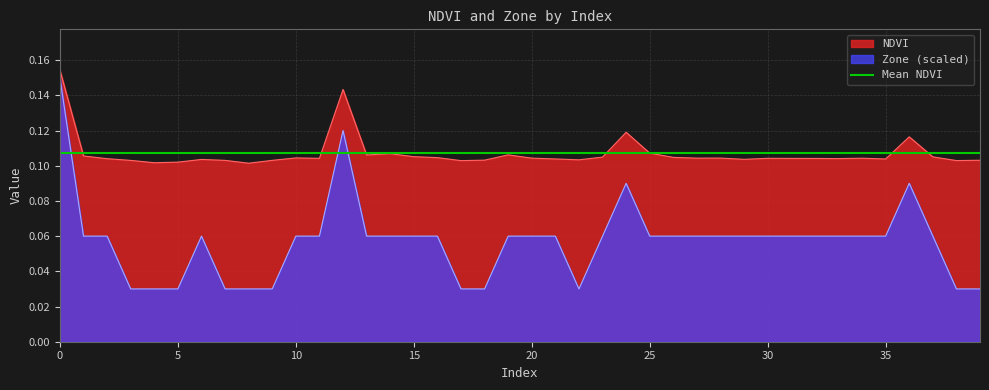

Is it true that NDVI equals 0.2 at 15?

False